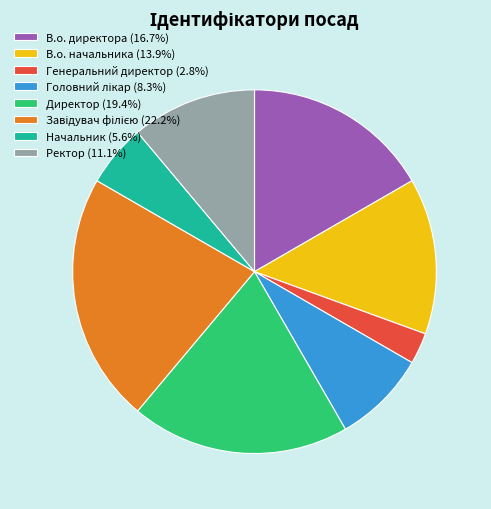

The В.о. начальника slice represents 14% of the pie. True or false?

True